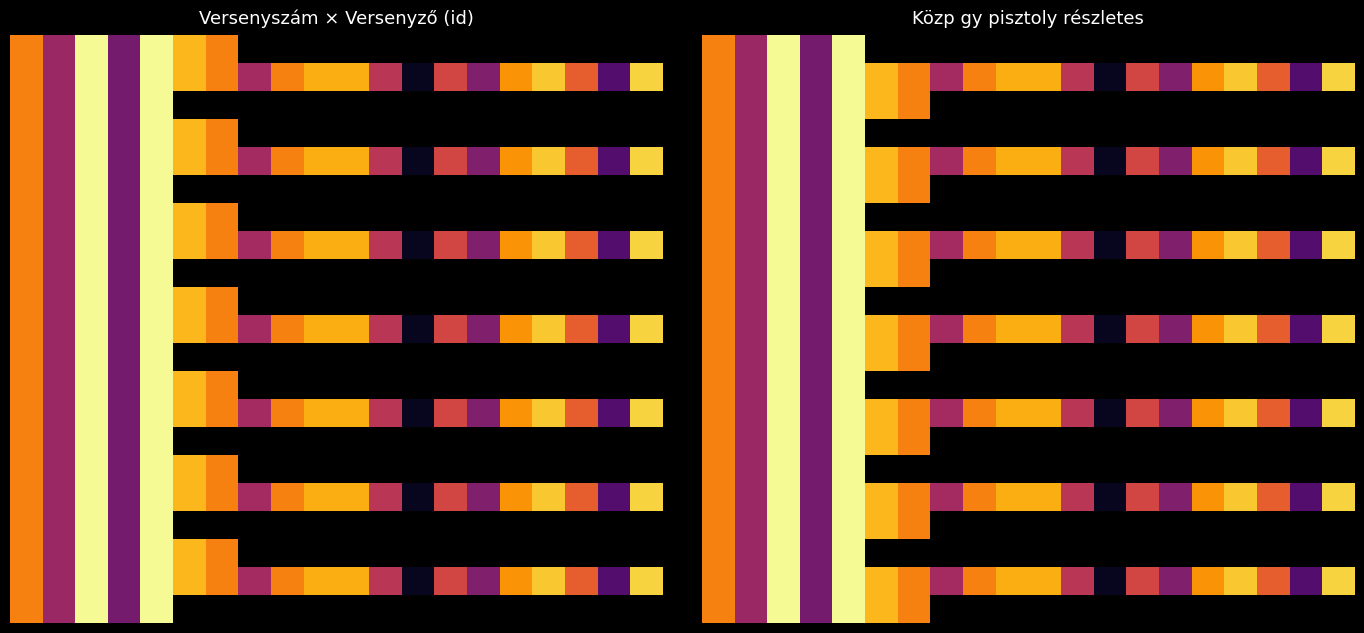

At how many categories does at least one series exceed 8285?

14